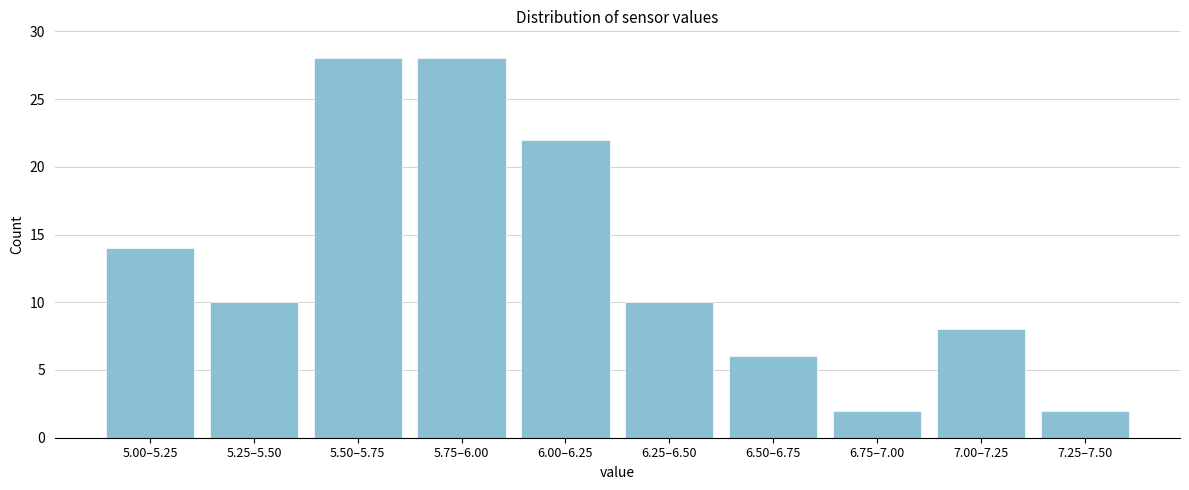

Reading left to right, transcribe all the data shown in this chart.

5.00–5.25=14	5.25–5.50=10	5.50–5.75=28	5.75–6.00=28	6.00–6.25=22	6.25–6.50=10	6.50–6.75=6	6.75–7.00=2	7.00–7.25=8	7.25–7.50=2